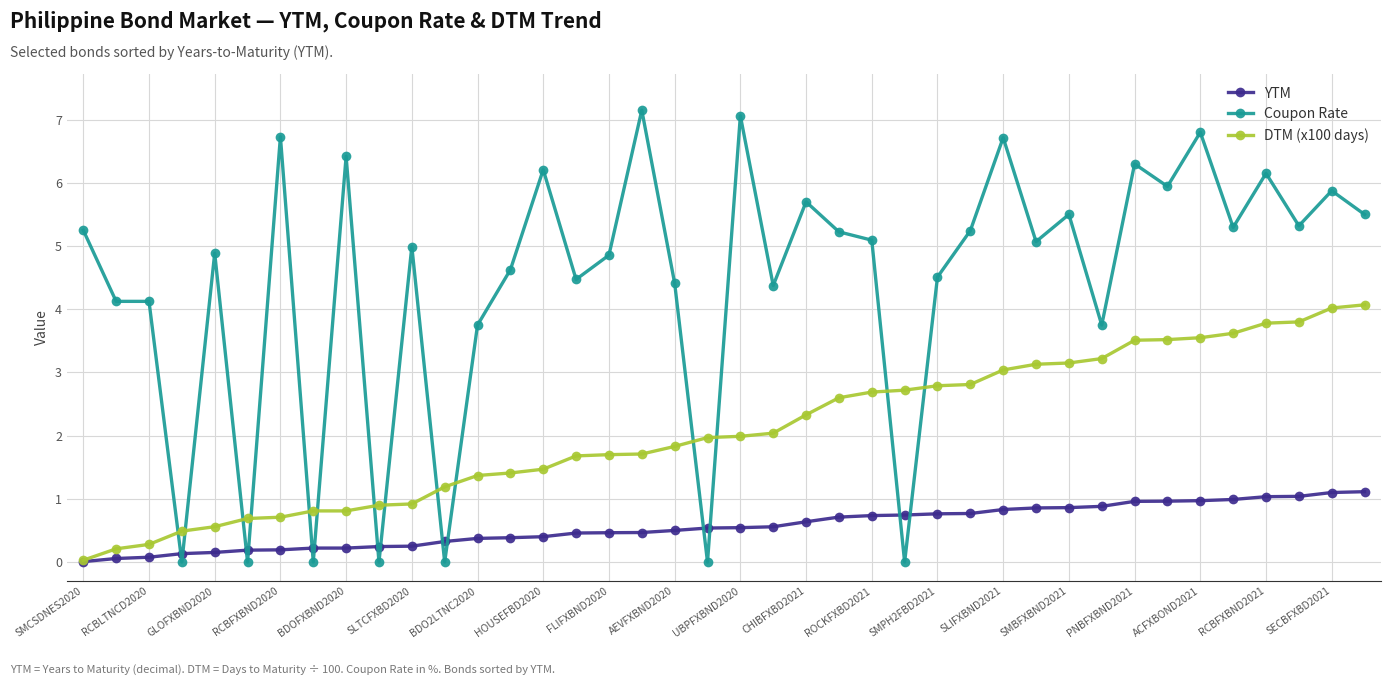

Which series ends up on top after the final intersection of Coupon Rate and YTM?

Coupon Rate